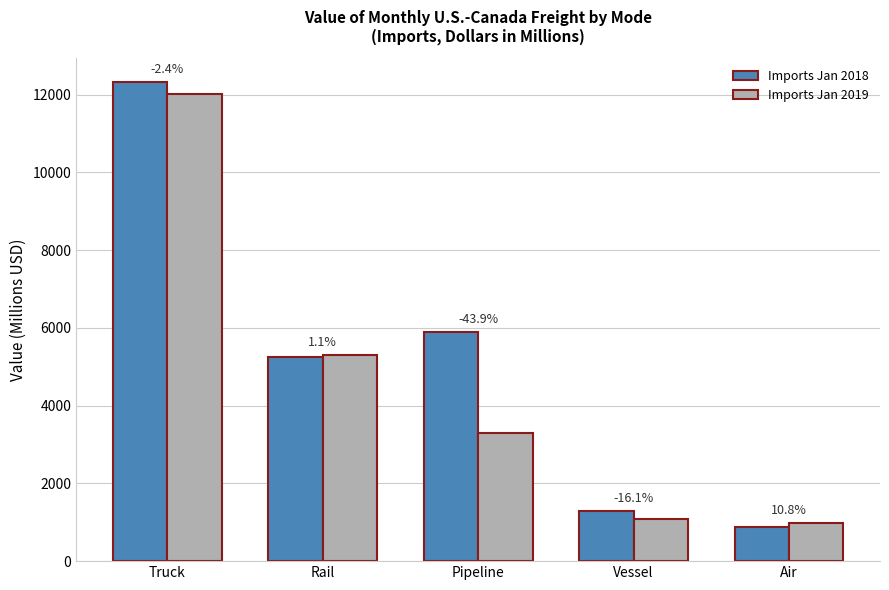

What is the total value across all series at Rail?

10544.1